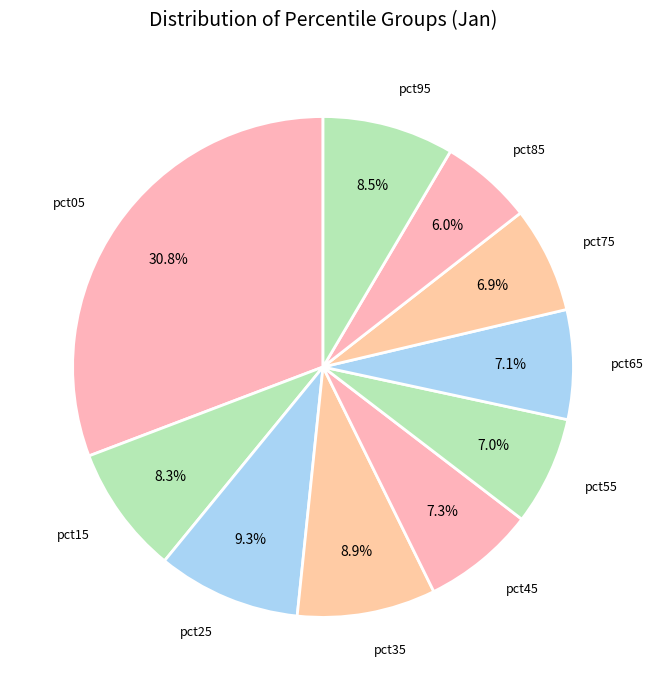

What percentage is the pct75 slice, to the nearest percent?

7%